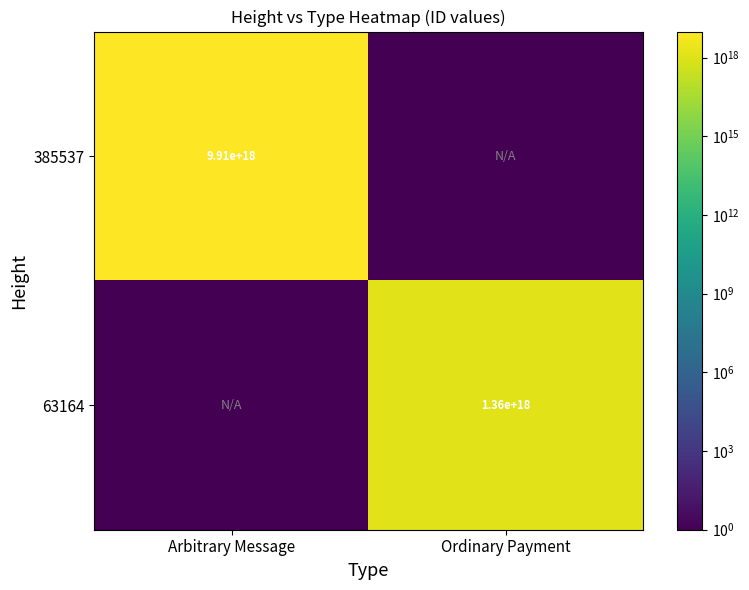

Which has a higher value, Ordinary Payment or Arbitrary Message?

Arbitrary Message